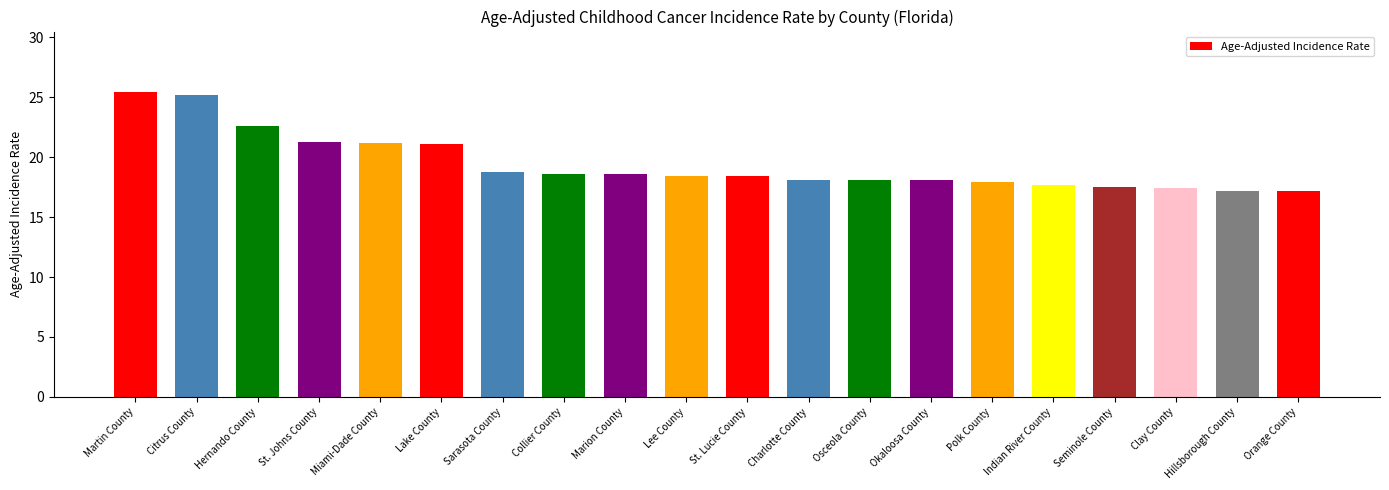

What is the change in value from Collier County to Charlotte County?

-0.5